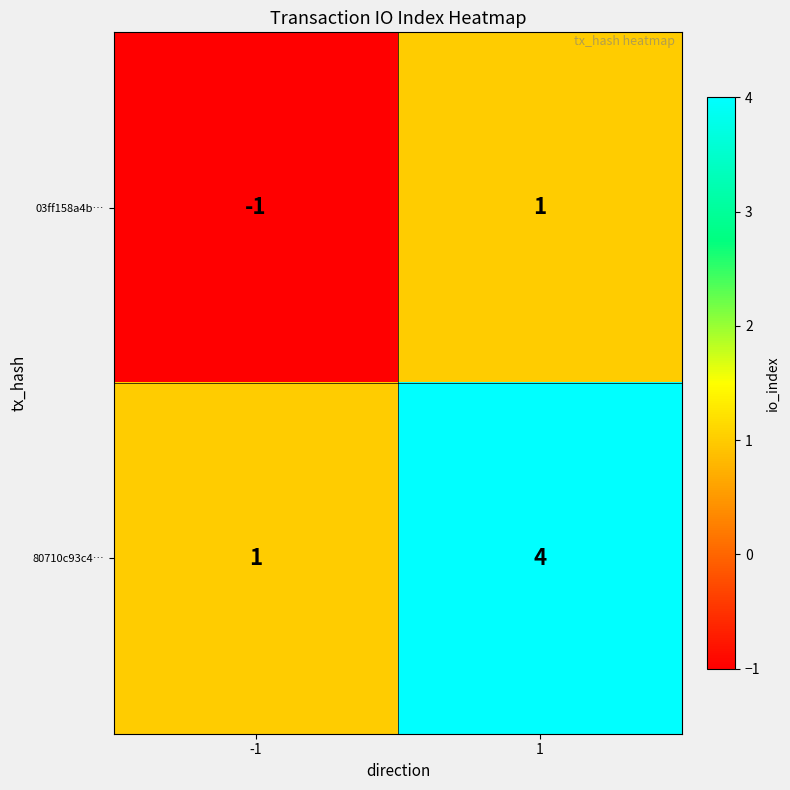

Which series has the largest total across all categories?

80710c93c4…